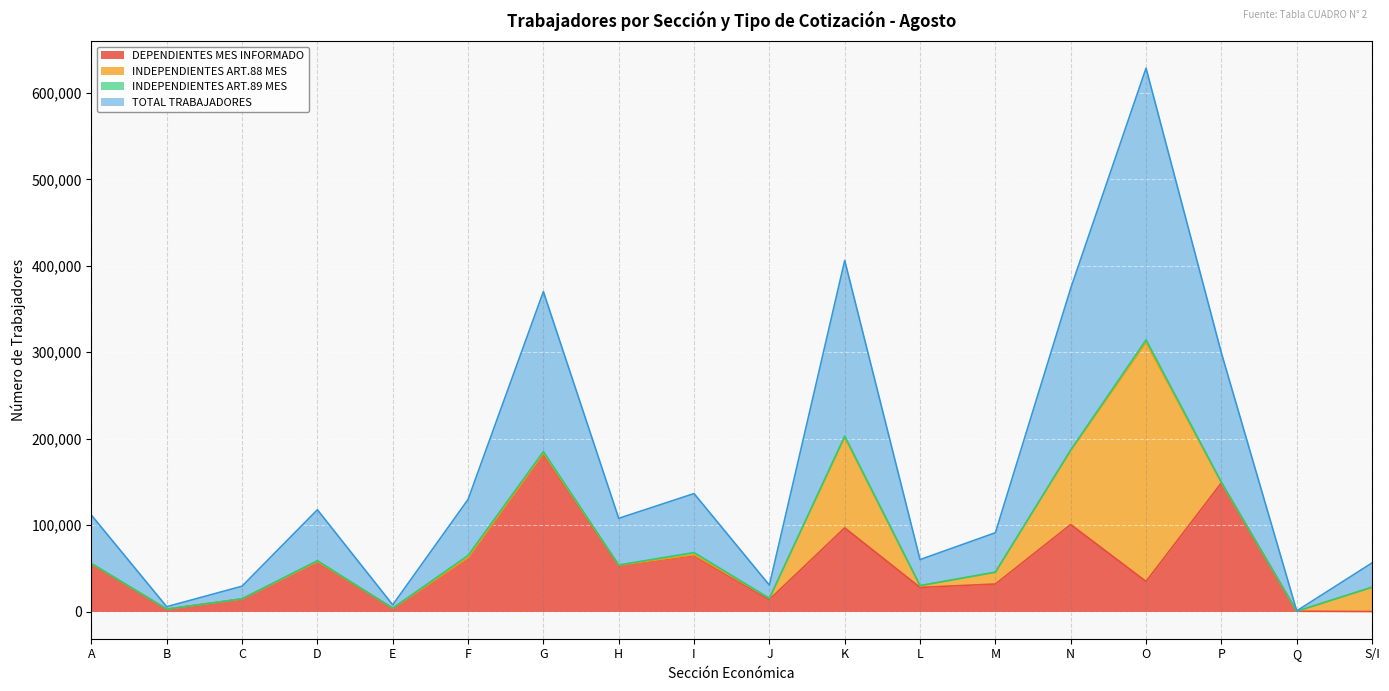

The value of DEPENDIENTES MES INFORMADO at O is 34859. True or false?

True